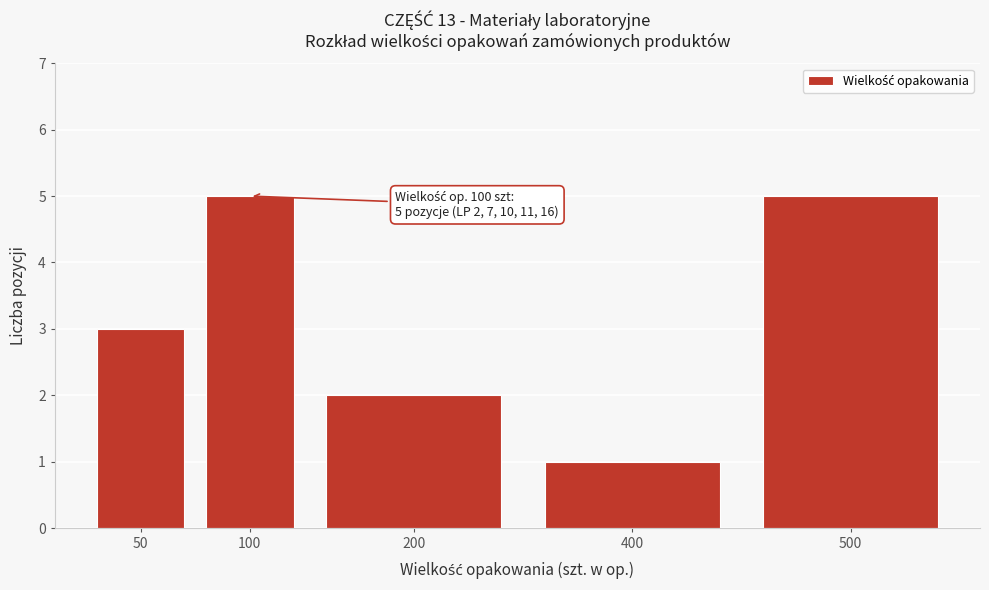

Reading left to right, transcribe all the data shown in this chart.

3	5	2	1	5